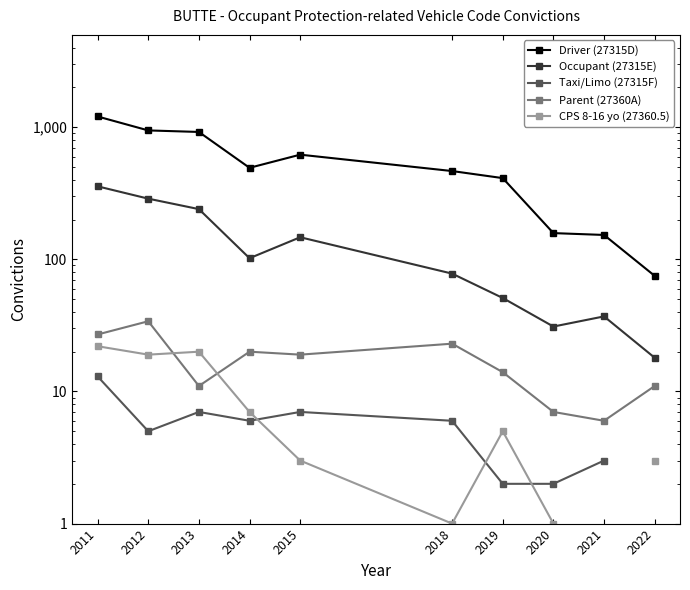

Where is Taxi/Limo (27315F) nearest to the value 7?

2013